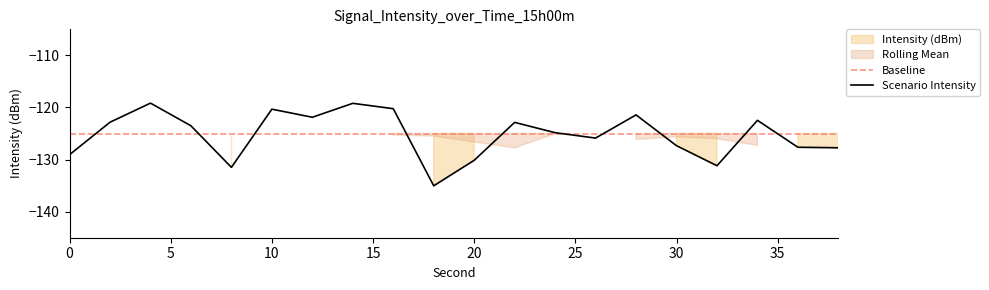

Reading left to right, transcribe all the data shown in this chart.

0=-129.1	2=-122.8	4=-119.2	6=-123.5	8=-131.5	10=-120.3	12=-121.9	14=-119.2	16=-120.2	18=-135.0	20=-130.1	22=-122.9	24=-124.8	26=-125.9	28=-121.4	30=-127.3	32=-131.2	34=-122.5	36=-127.6	38=-127.7